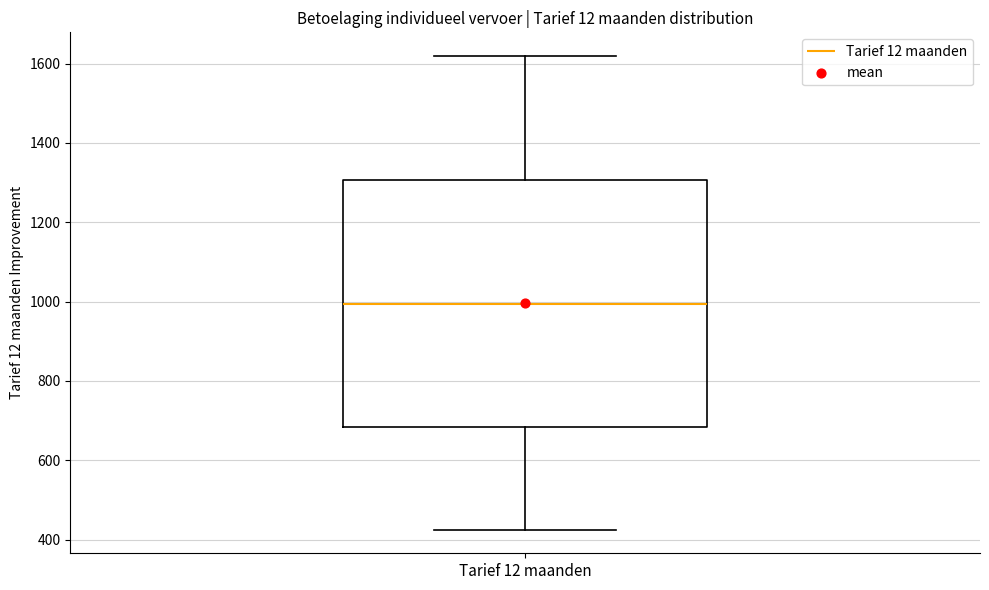

Read this box plot against the y-axis: the position of the median line, the range covered by the box, and the ends of both whiskers. The values are not printed on the chart, so give them approximately, as read against the axis.

median 1000, box 680 to 1300, whiskers 420 to 1620